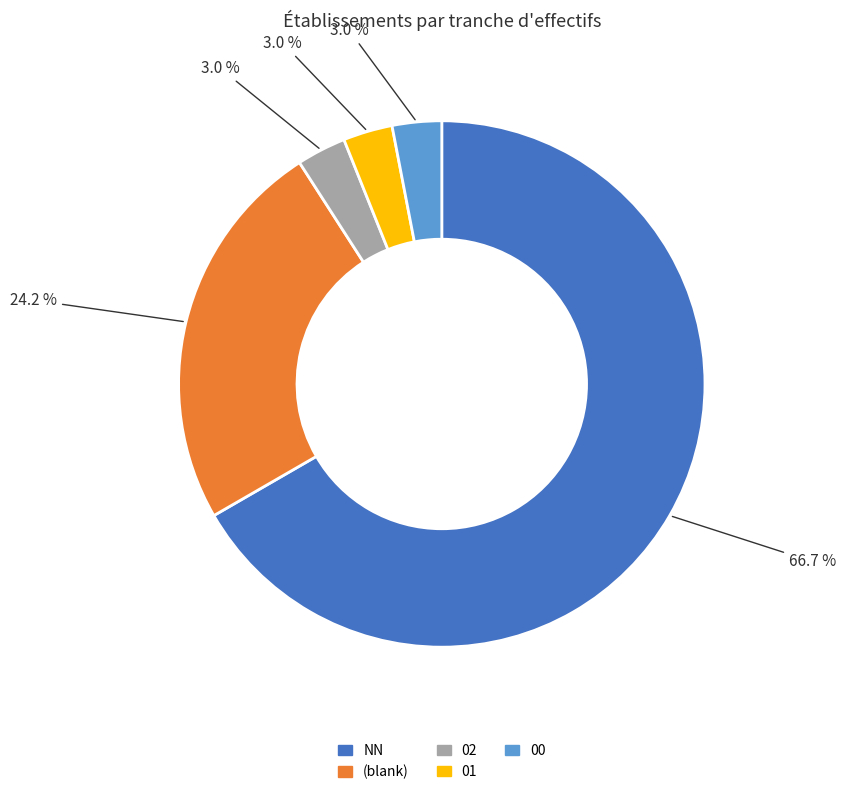

Count the number of slices in the pie.

5